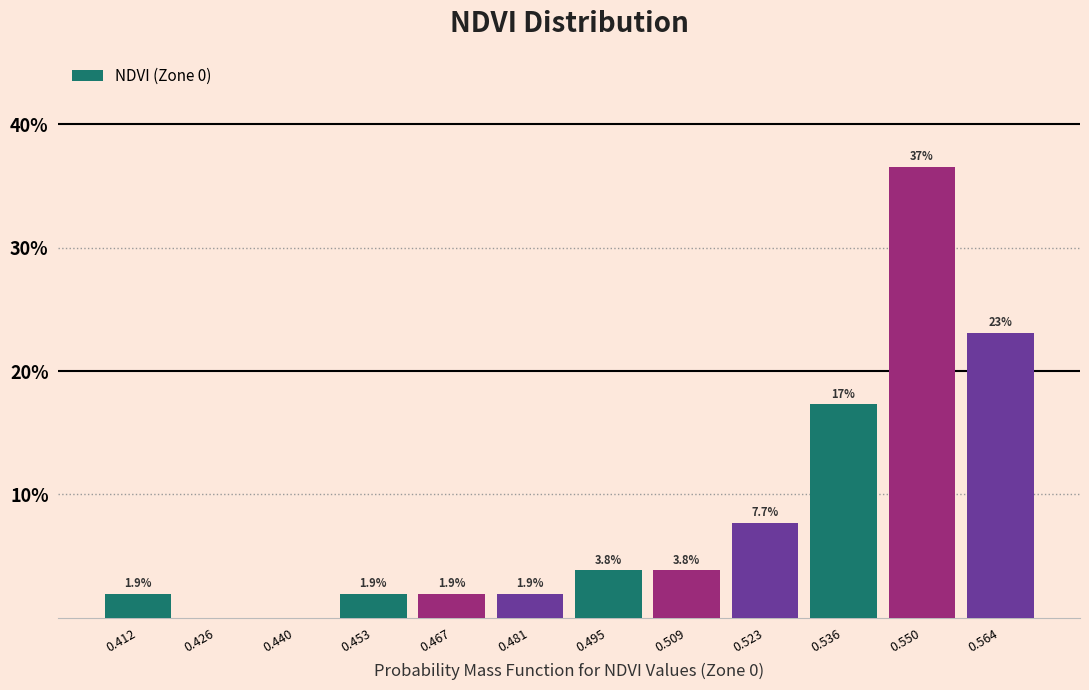

Which range on the x-axis has the tallest bar?

0.544 to 0.558